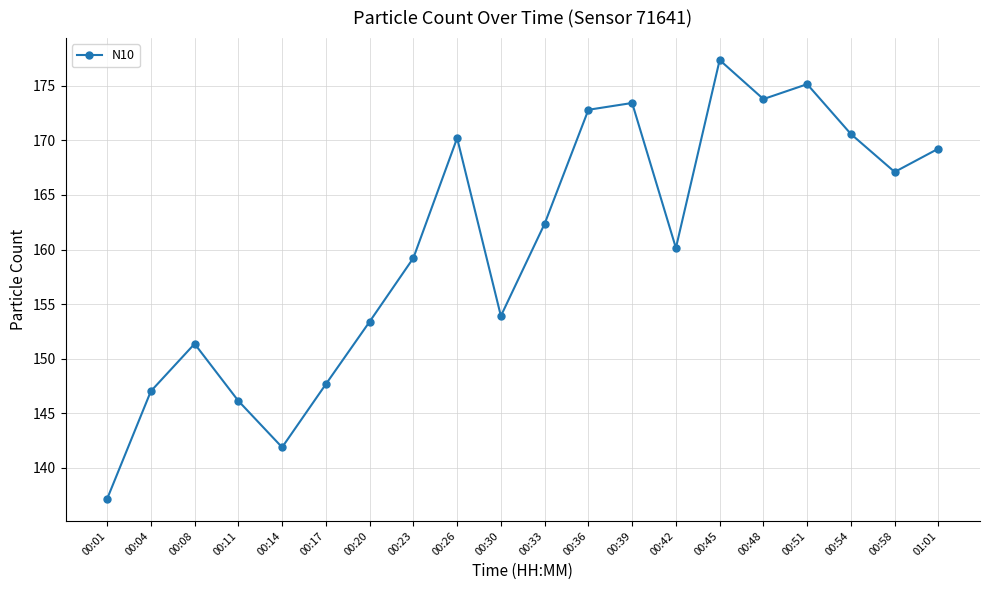

Reading left to right, what are all the values shown in this chart?

00:01=137.1	00:04=147.0	00:08=151.4	00:11=146.1	00:14=141.9	00:17=147.7	00:20=153.4	00:23=159.2	00:26=170.2	00:30=153.9	00:33=162.4	00:36=172.8	00:39=173.4	00:42=160.1	00:45=177.4	00:48=173.8	00:51=175.2	00:54=170.6	00:58=167.1	01:01=169.3